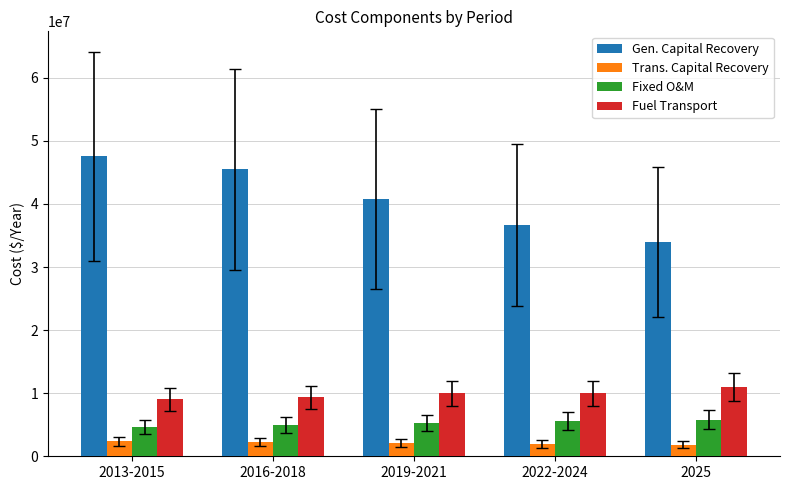

What is the total value across all series at 2022-2024?

54191545.4